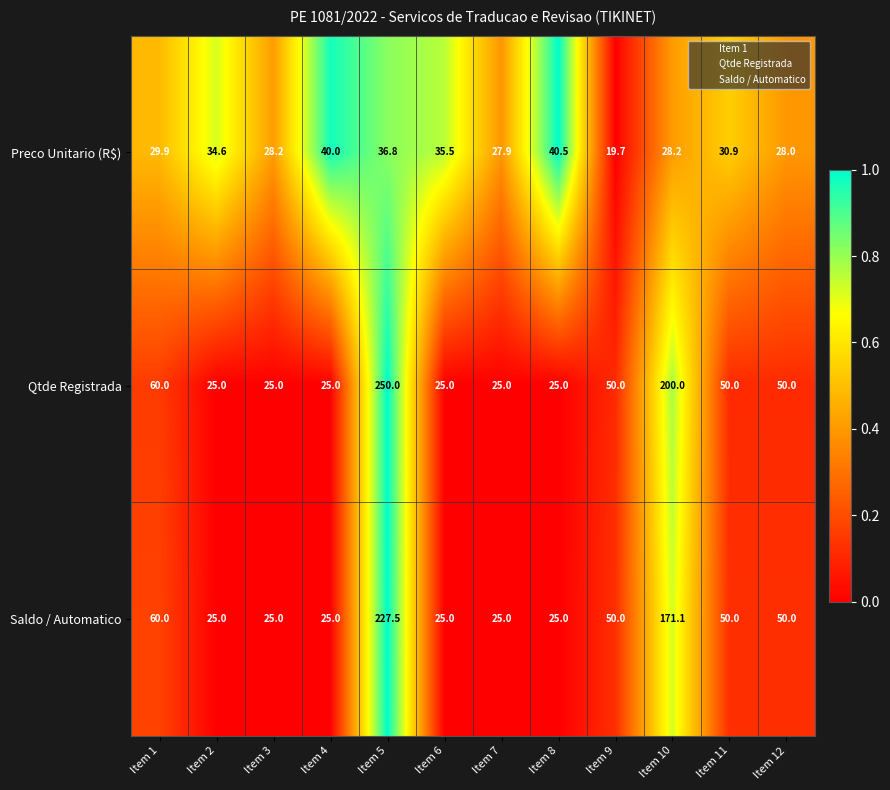

At which label does Preco Unitario (R$) reach its minimum?

Item 9